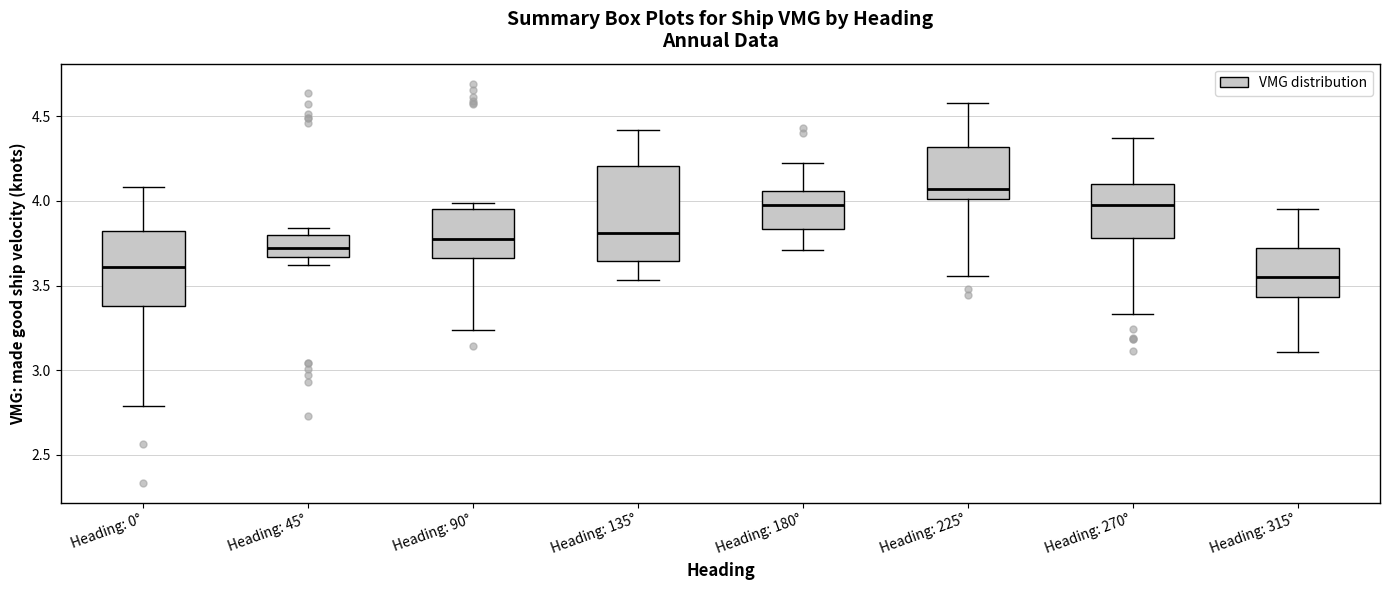

Which box has the lowest median line?

Heading: 315°